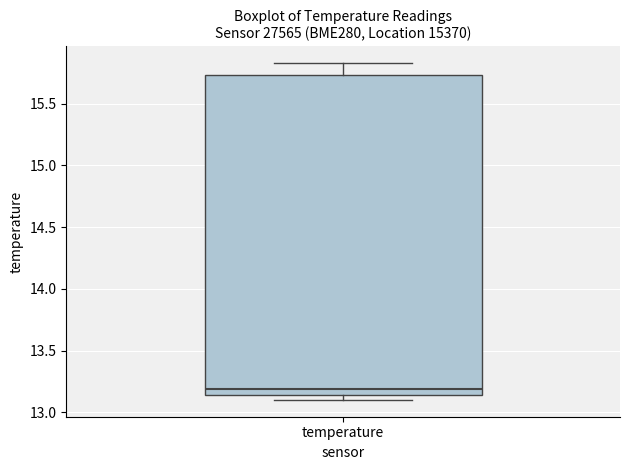

Read this box plot against the y-axis: the position of the median line, the range covered by the box, and the ends of both whiskers. The values are not printed on the chart, so give them approximately, as read against the axis.

median 13.20, box 13.15 to 15.75, whiskers 13.10 to 15.85